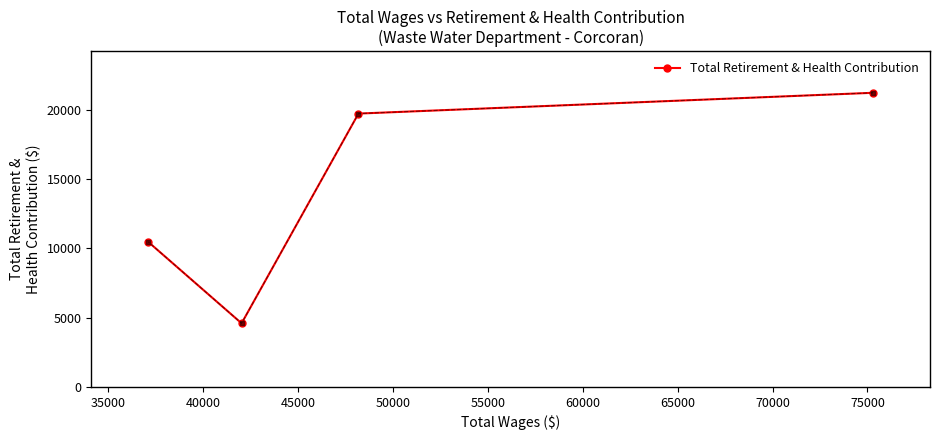

What is the average value?

13993